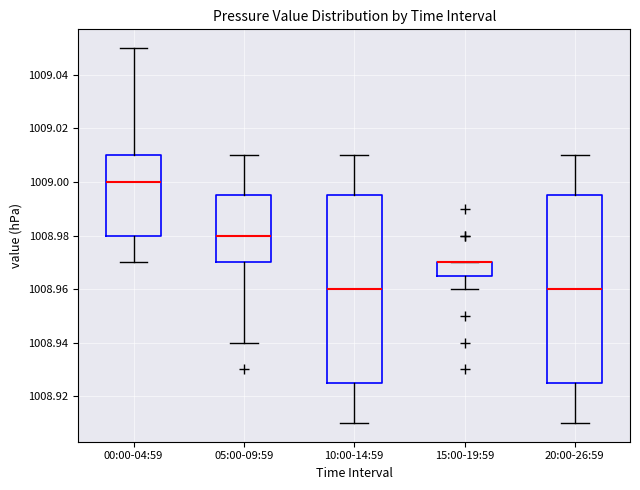

Reading left to right, read every box against the y-axis: the position of its median line, the range the box covers, and the ends of its whiskers. The values are not printed on the chart, so give them approximately, as read against the axis.

00:00-04:59: median 1009.000, box 1008.980 to 1009.010, whiskers 1008.970 to 1009.050
05:00-09:59: median 1008.980, box 1008.970 to 1008.996, whiskers 1008.940 to 1009.010
10:00-14:59: median 1008.960, box 1008.926 to 1008.996, whiskers 1008.910 to 1009.010
15:00-19:59: median 1008.970 (drawn on the box's upper edge), box 1008.966 to 1008.970, whiskers 1008.960 to 1008.970
20:00-26:59: median 1008.960, box 1008.926 to 1008.996, whiskers 1008.910 to 1009.010